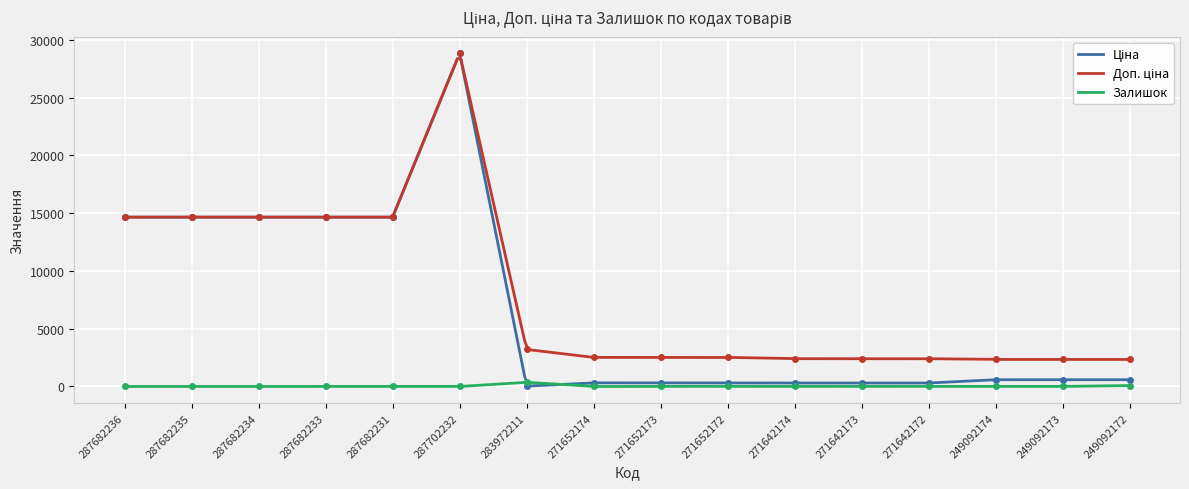

What is the sum of the Ціна values at 287682233 and 271642173?

14950.2